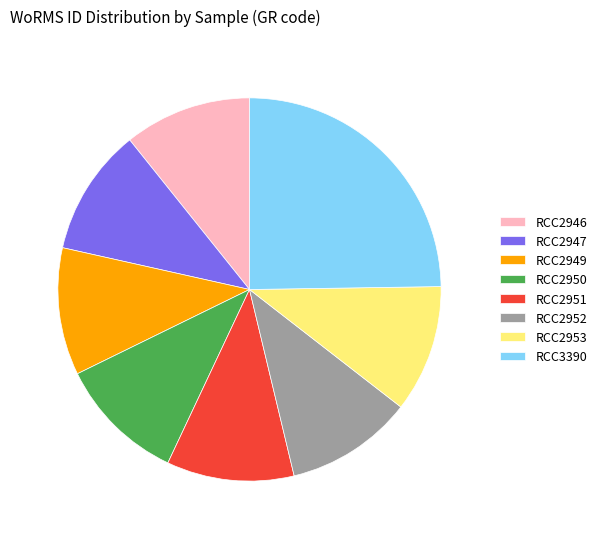

What is the ratio of the value at RCC2953 to the value at RCC2952?

1.0